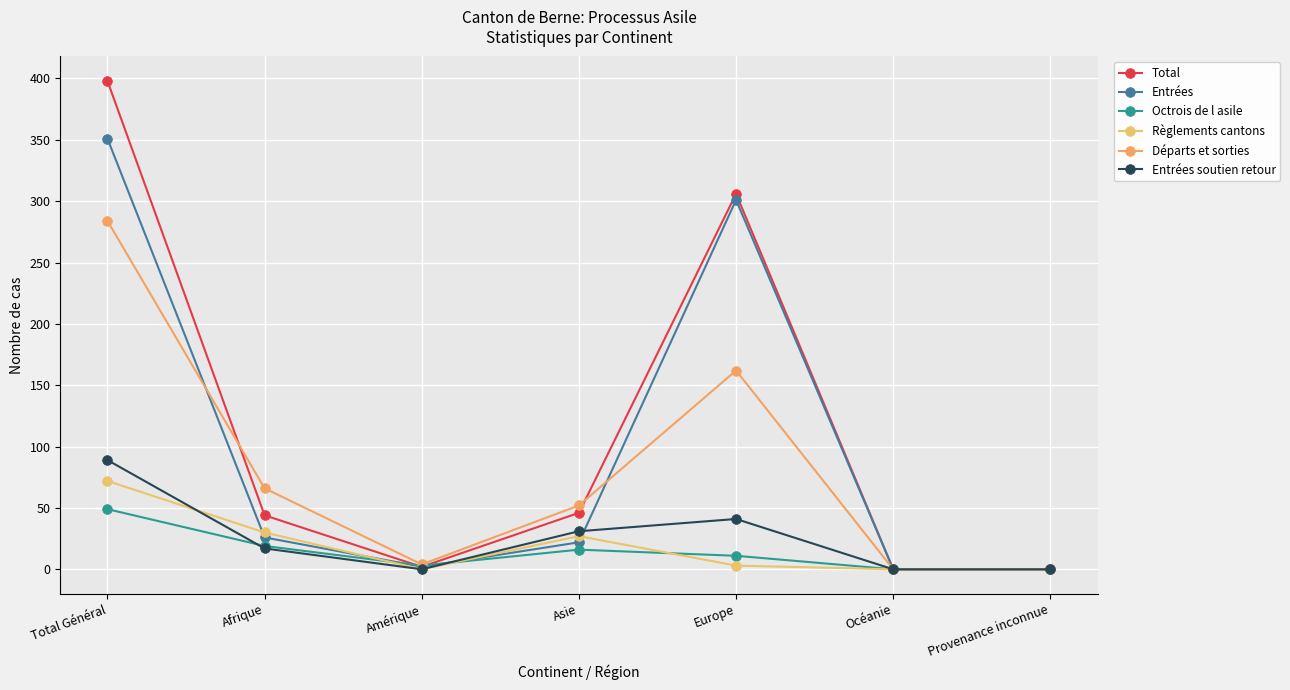

How many lines are shown in the chart?

6